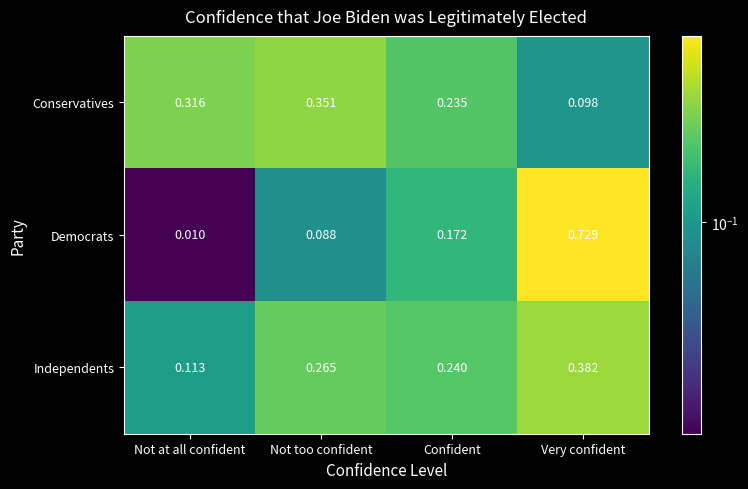

At which label is Conservatives closest to 0?

Very confident